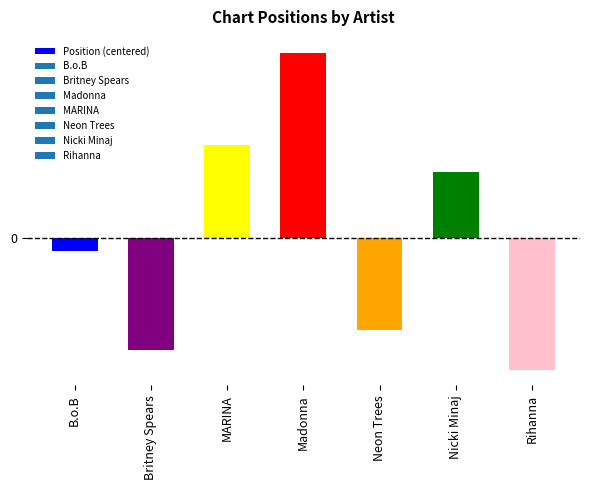

What is the label of the 5th bar from the left?

Neon Trees